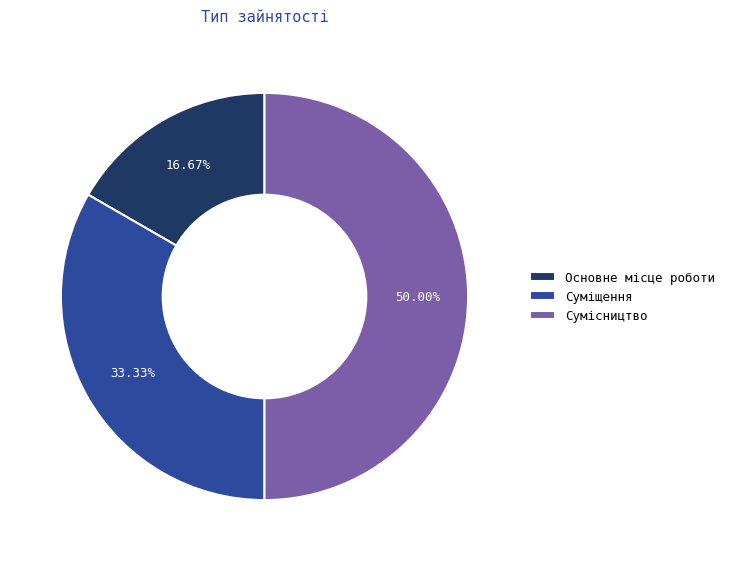

To the nearest percent, what is the average slice percentage?

33%